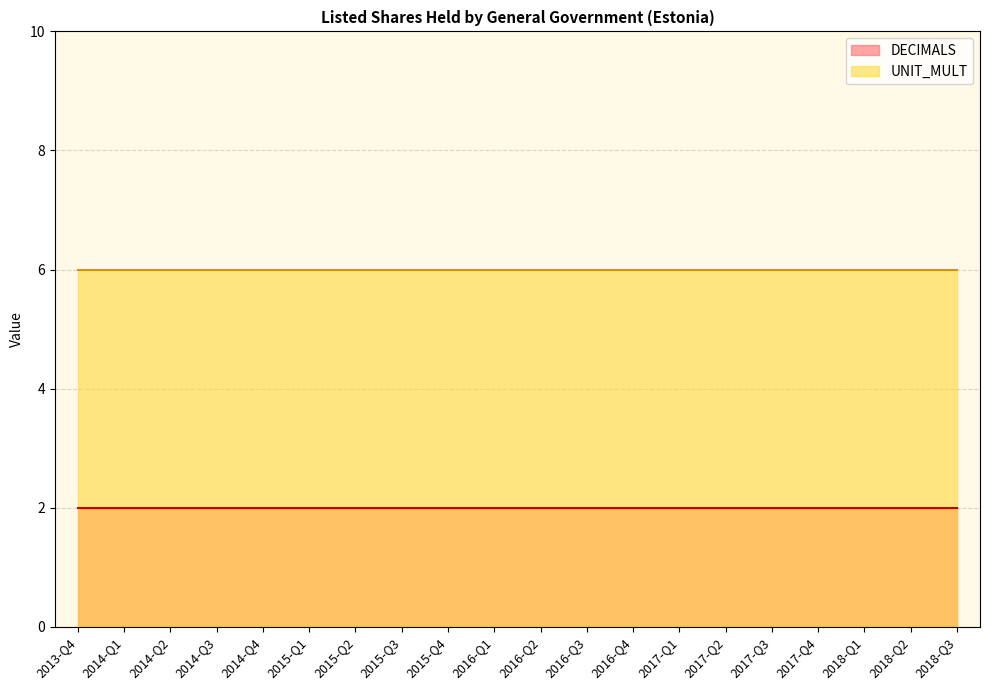

True or false: DECIMALS and UNIT_MULT intersect in this chart.

False